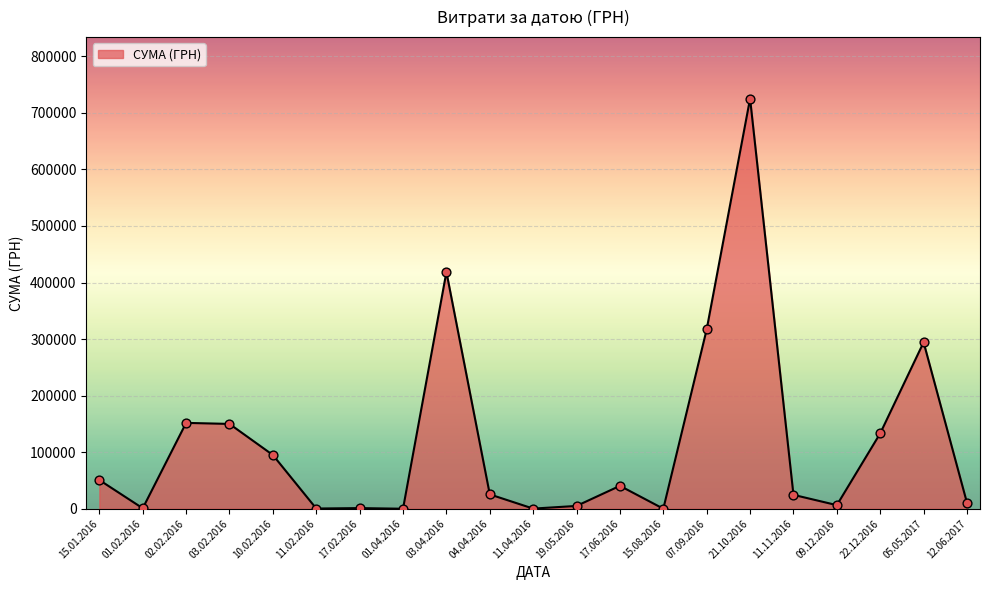

Which has a higher value, 03.04.2016 or 22.12.2016?

03.04.2016